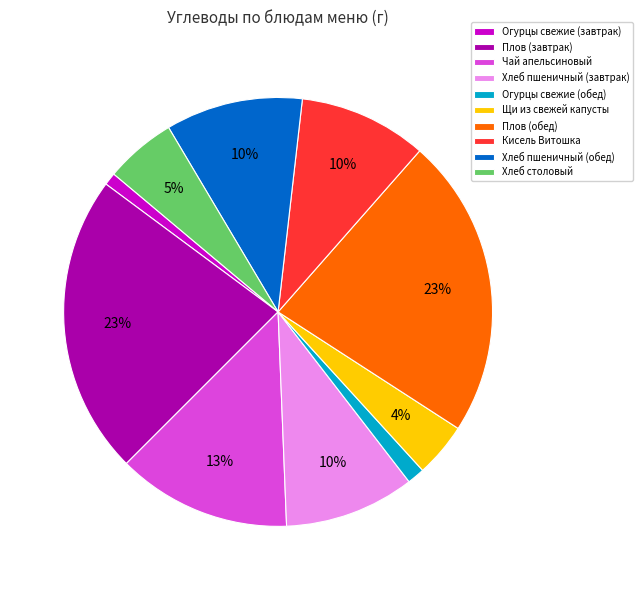

Does any single category account for the majority?

No